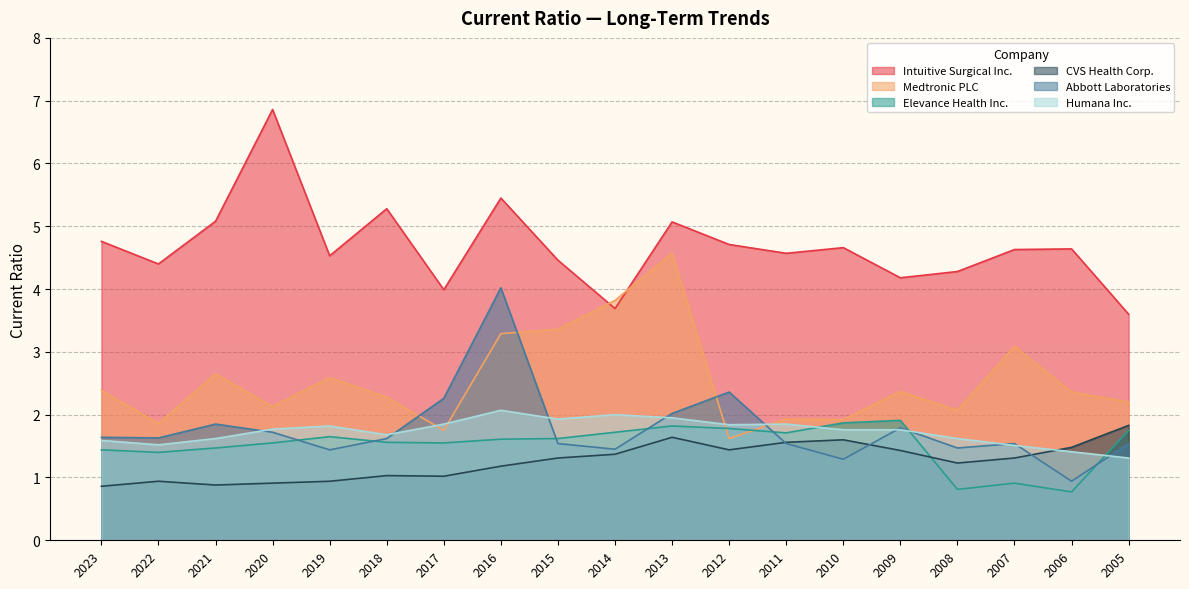

Read the Abbott Laboratories value at 2018.

1.6